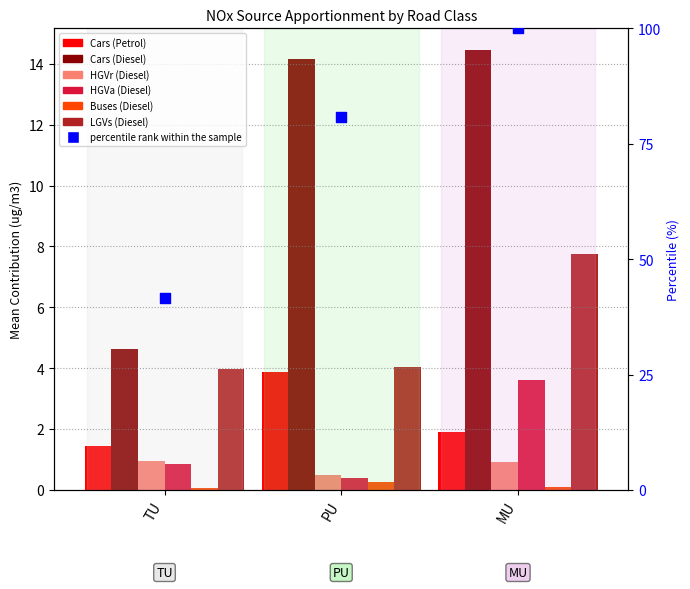

What is the total value across all series at TU?

11.9